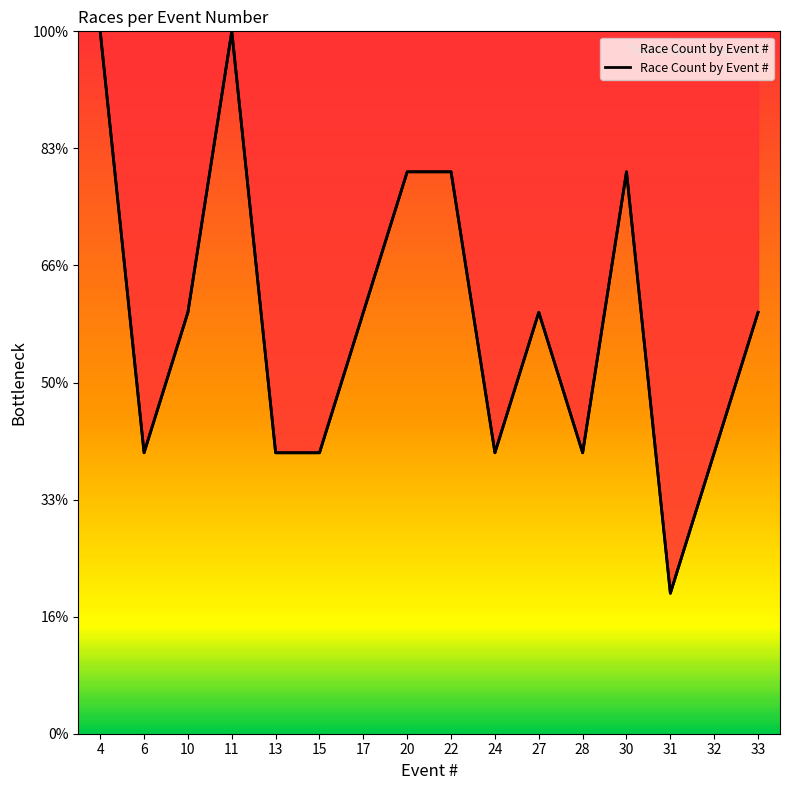

Rank the categories by value from lowest to highest.

31, 6, 13, 15, 24, 28, 32, 10, 17, 27, 33, 20, 22, 30, 4, 11